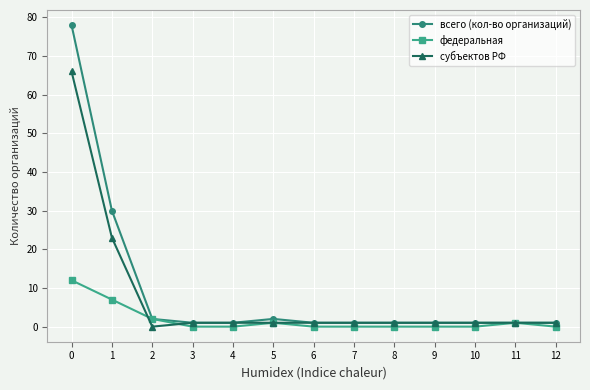

List the series in order of their peak value, highest first.

всего (кол-во организаций), субъектов РФ, федеральная